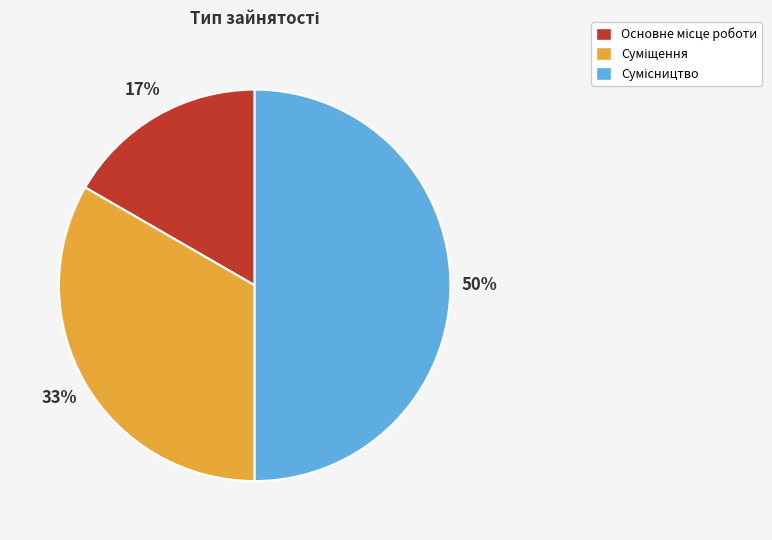

To the nearest percent, what is the difference between the largest and smallest slice percentages?

33%